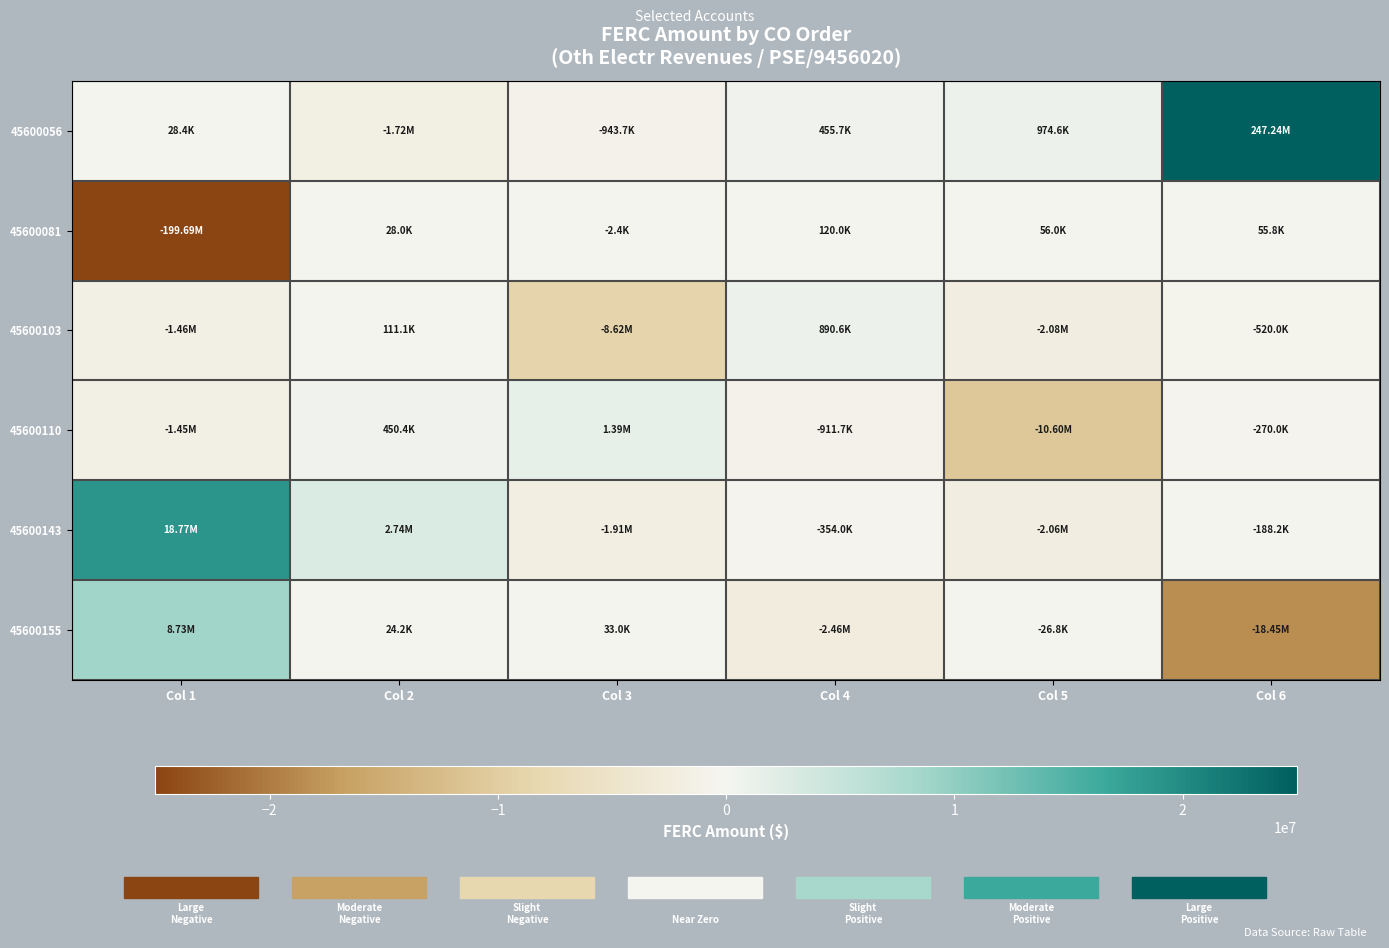

At which category is the sum across all series the highest?

Col 6